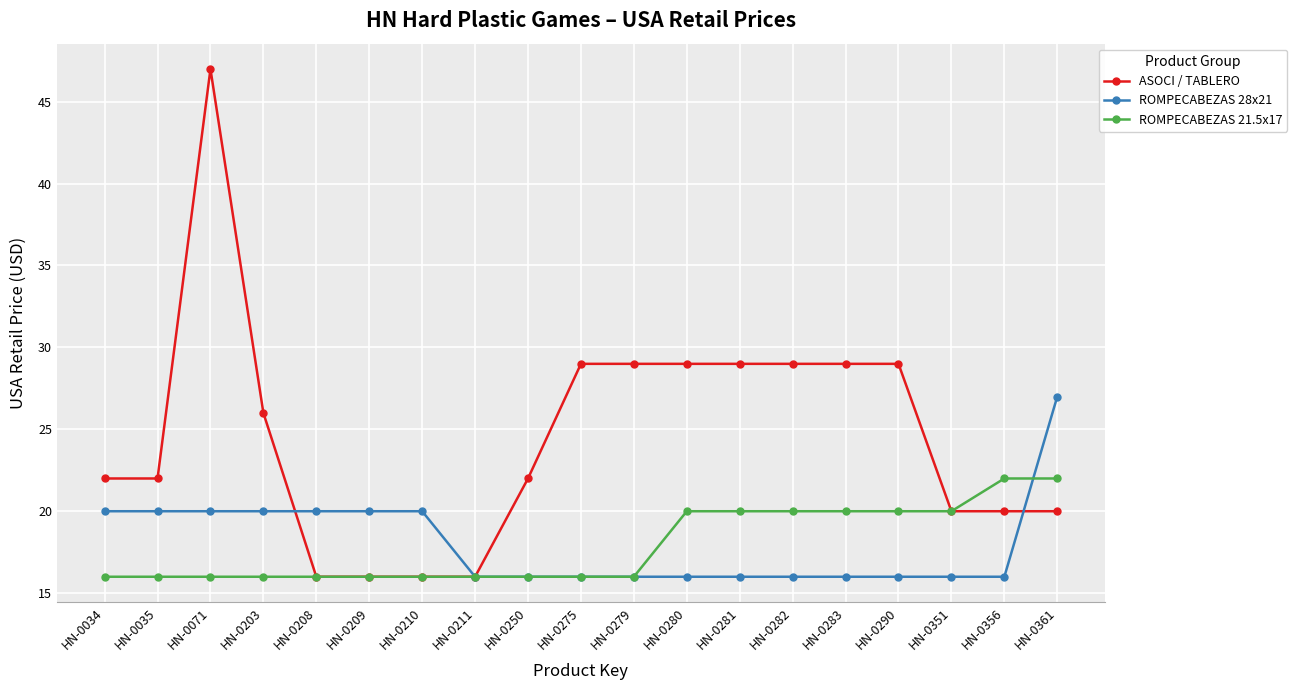

What is the value of the ASOCI / TABLERO point at the 11th from the left?

29.0